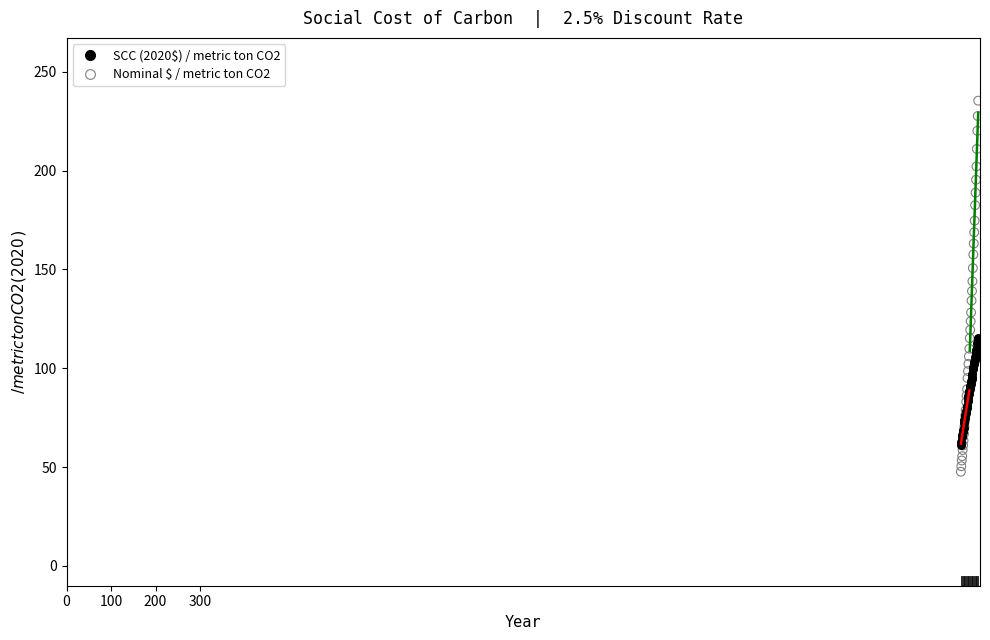

What are all the series names shown in the legend?

SCC (2020$) / metric ton CO2, Nominal $ / metric ton CO2